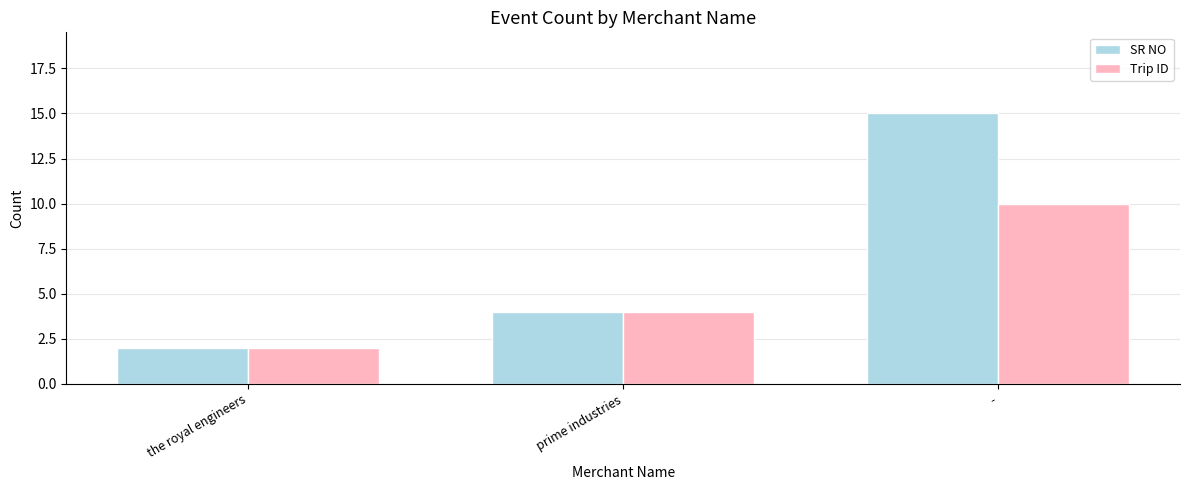

Reading left to right, what are all the values shown in this chart?

SR NO: 2	4	15
Trip ID: 2	4	10